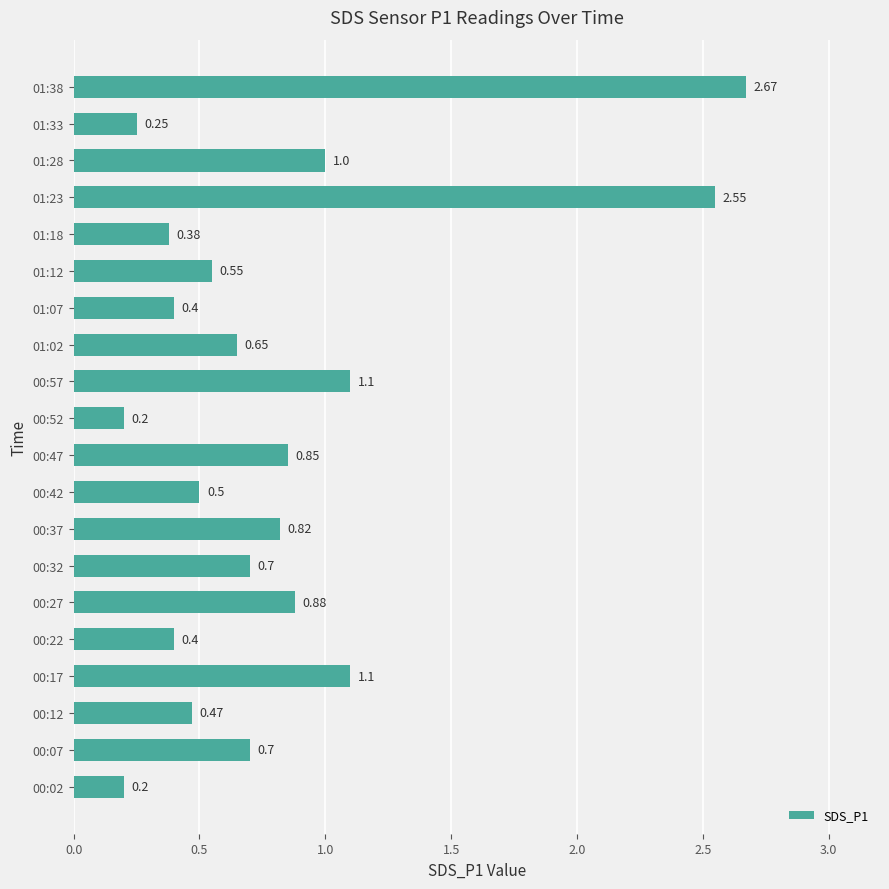

What is the difference between the values at 00:32 and 01:28?

0.3